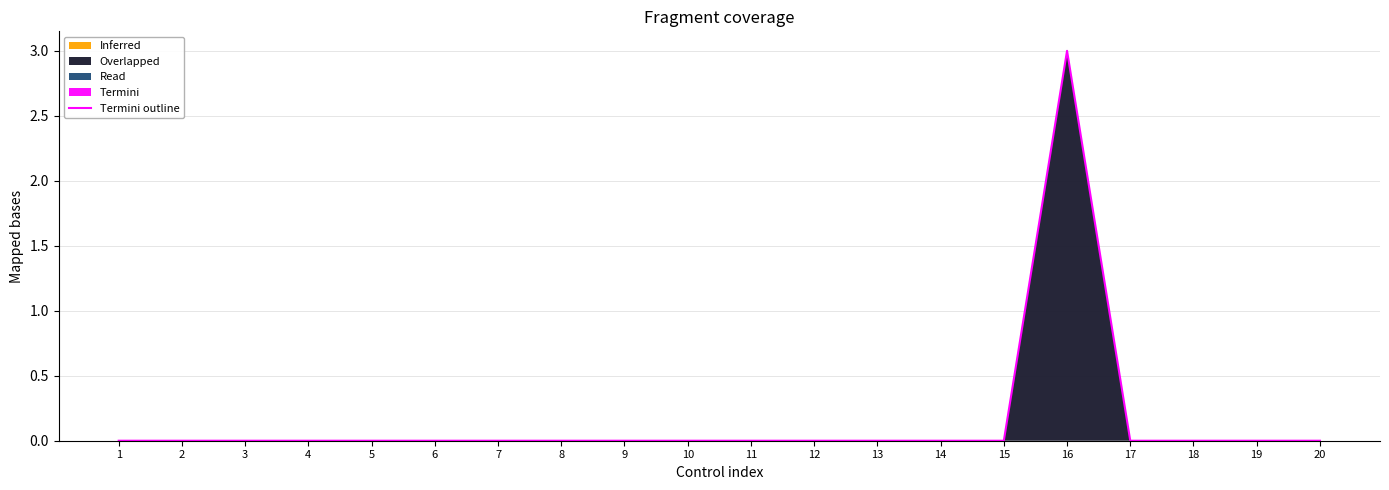

Rank the categories by value from highest to lowest.

16, 1, 2, 3, 4, 5, 6, 7, 8, 9, 10, 11, 12, 13, 14, 15, 17, 18, 19, 20